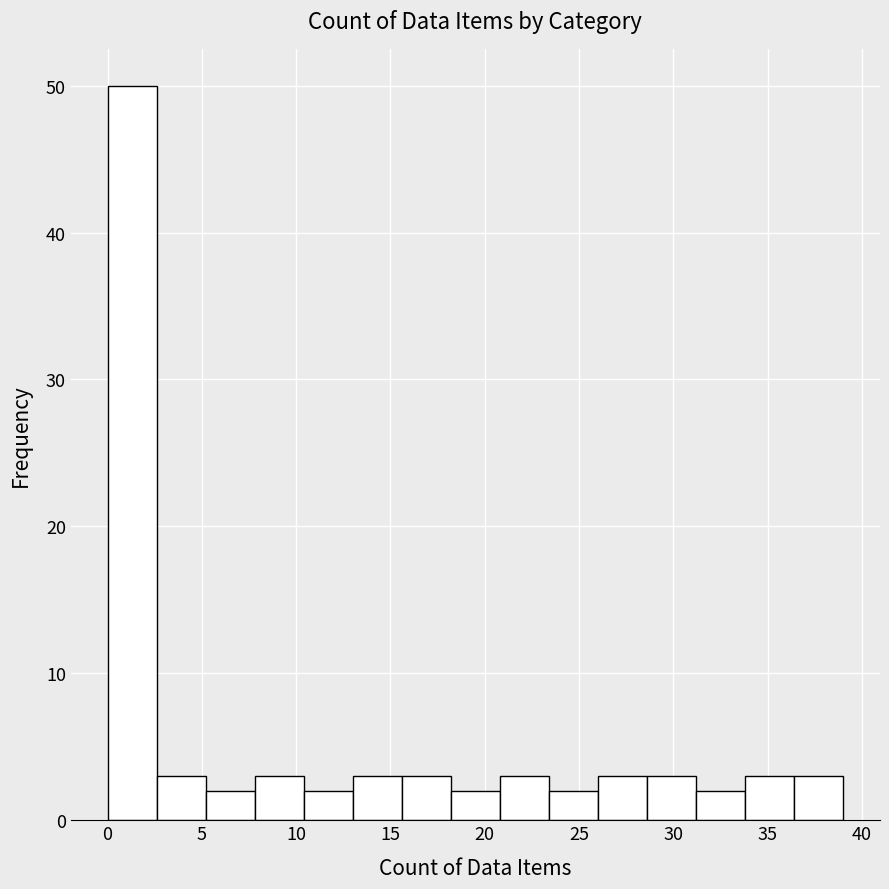

What is the height of the bar covering 5.2 to 7.8 on the x-axis? Neither the bar edges nor the heights are printed on the chart, so give them approximately, as read against the axes.

2